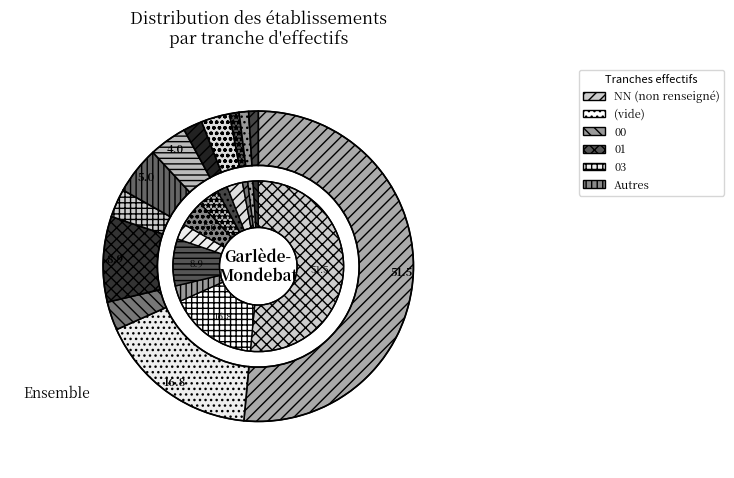

What is the largest slice in the pie chart?

NN